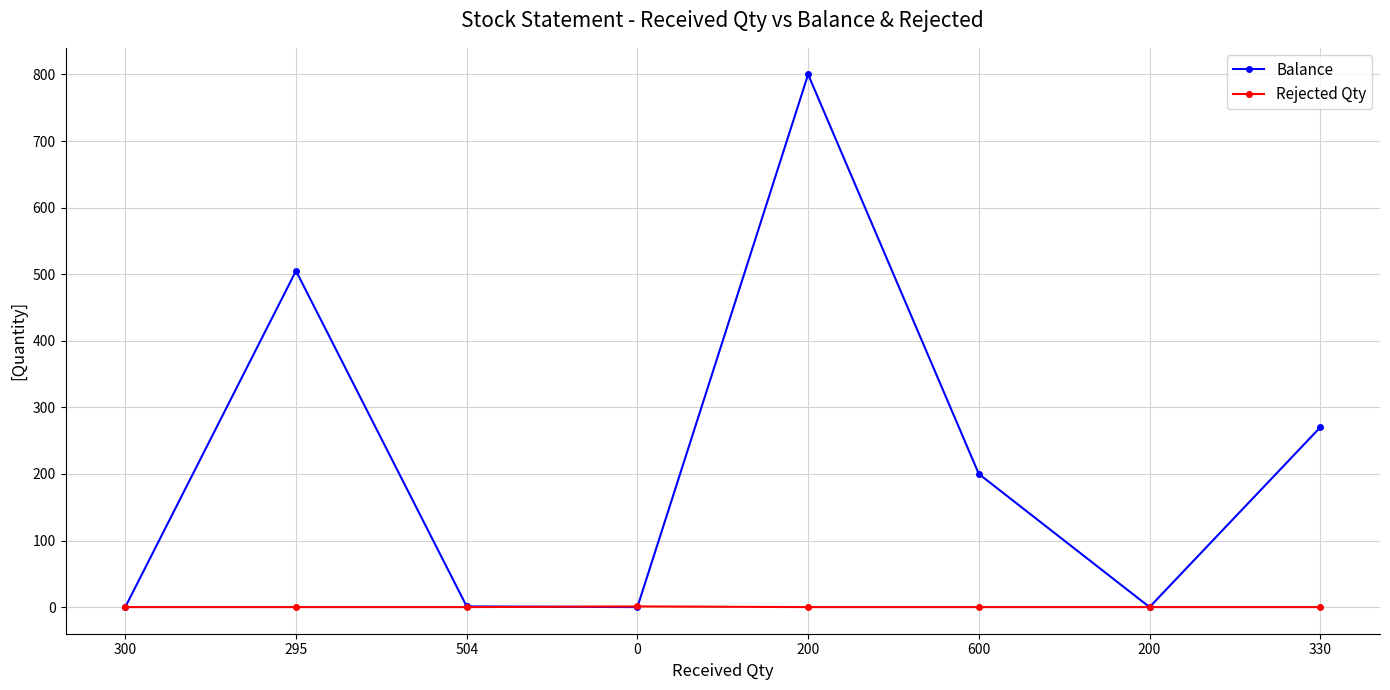

Which series has the largest total across all categories?

Balance